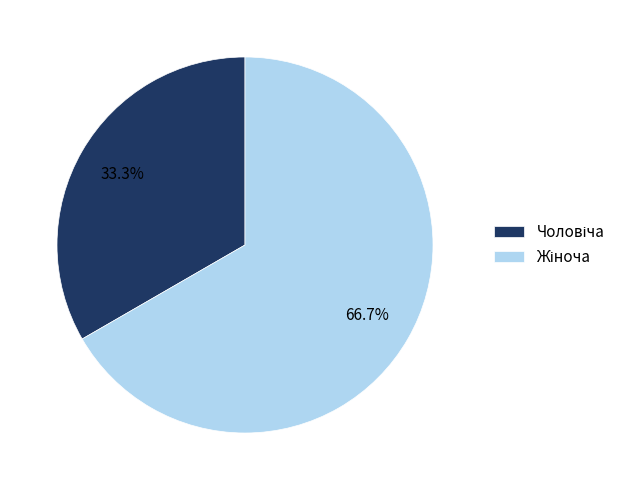

To the nearest percent, what is the difference between the largest and smallest slice percentages?

33%